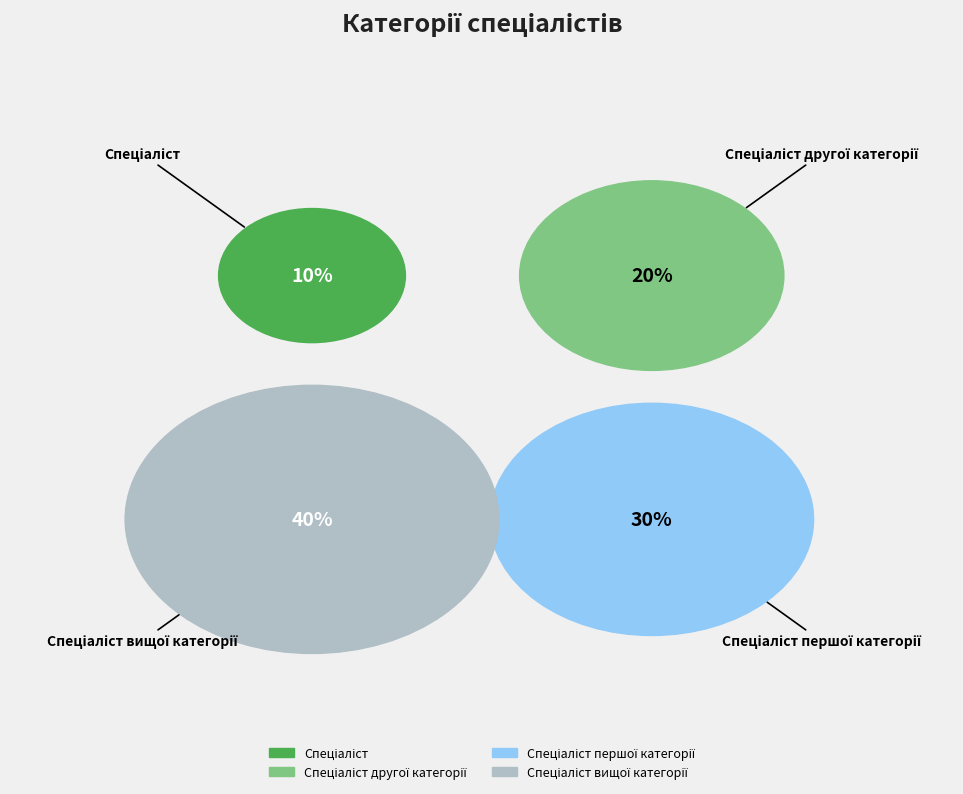

Does Спеціаліст другої категорії account for over 50% of the chart?

No